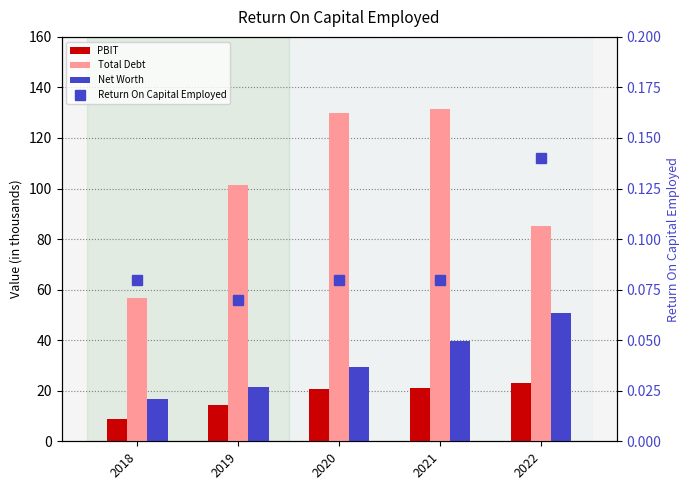

Which series has the largest total across all categories?

Total Debt